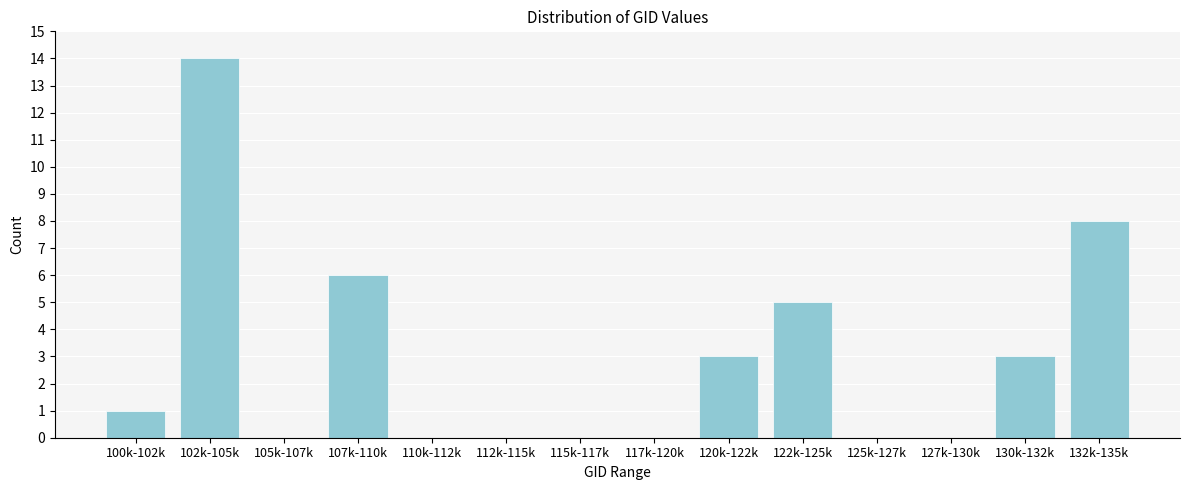

Reading right to left, transcribe all the data shown in this chart.

132k-135k=8	130k-132k=3	127k-130k=0	125k-127k=0	122k-125k=5	120k-122k=3	117k-120k=0	115k-117k=0	112k-115k=0	110k-112k=0	107k-110k=6	105k-107k=0	102k-105k=14	100k-102k=1